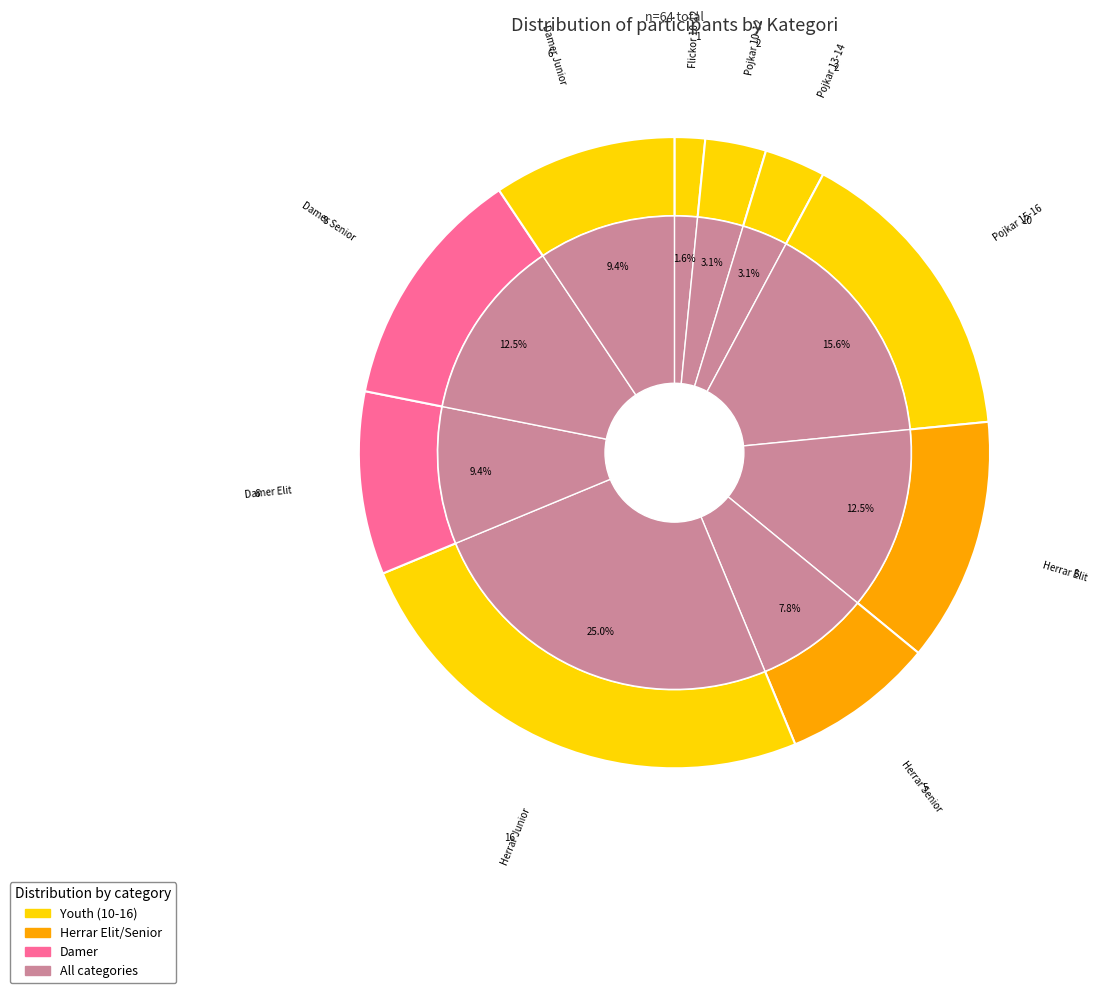

Count the number of slices in the pie.

10